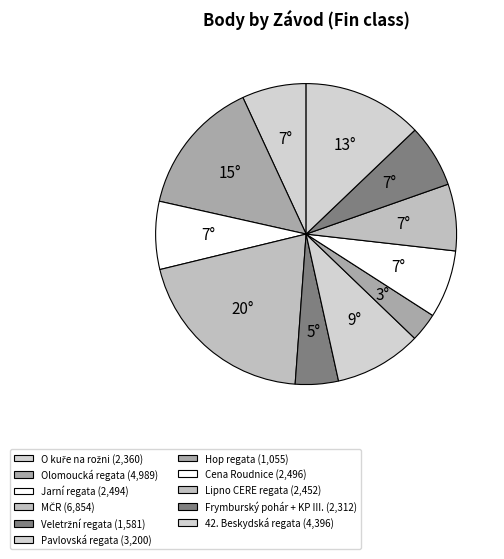

Is Olomoucká regata the majority of the pie?

No